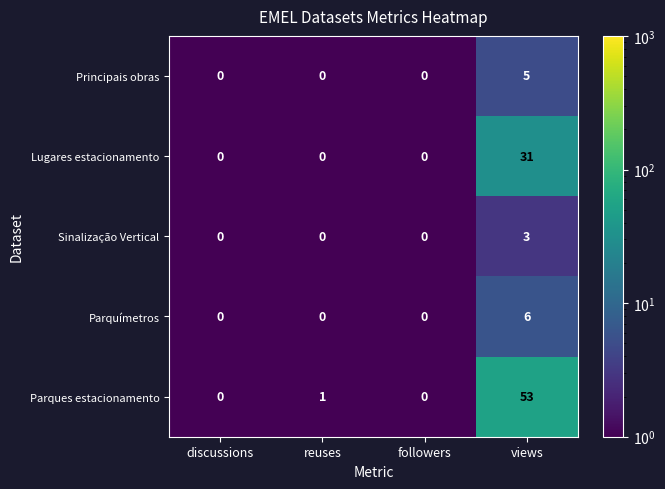

How many distinct data groups are displayed?

5